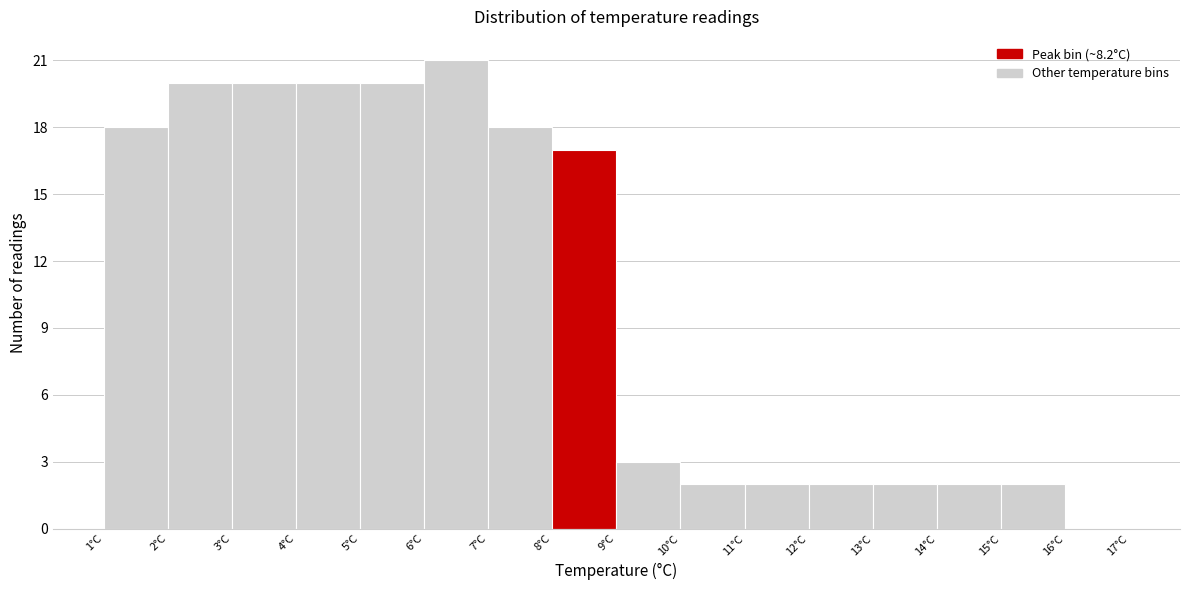

What is the height of the bar covering 13 to 14 on the x-axis? The values are not printed on the chart, so give them approximately, as read against the axis.

2